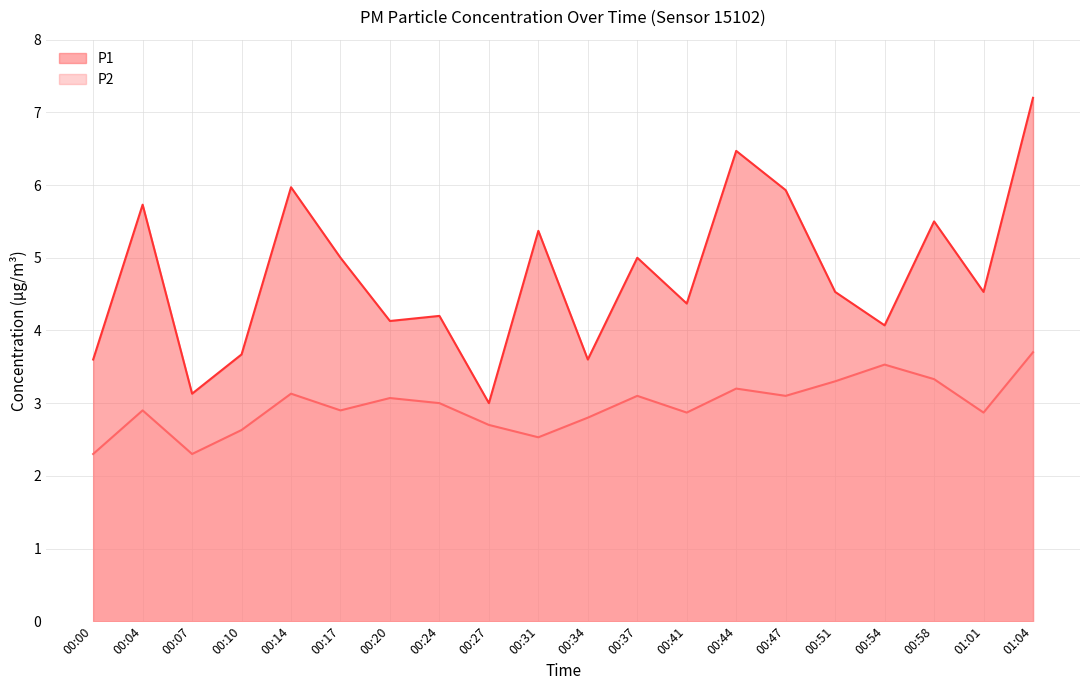

The value of P2 at 00:31 is 2.5. True or false?

True